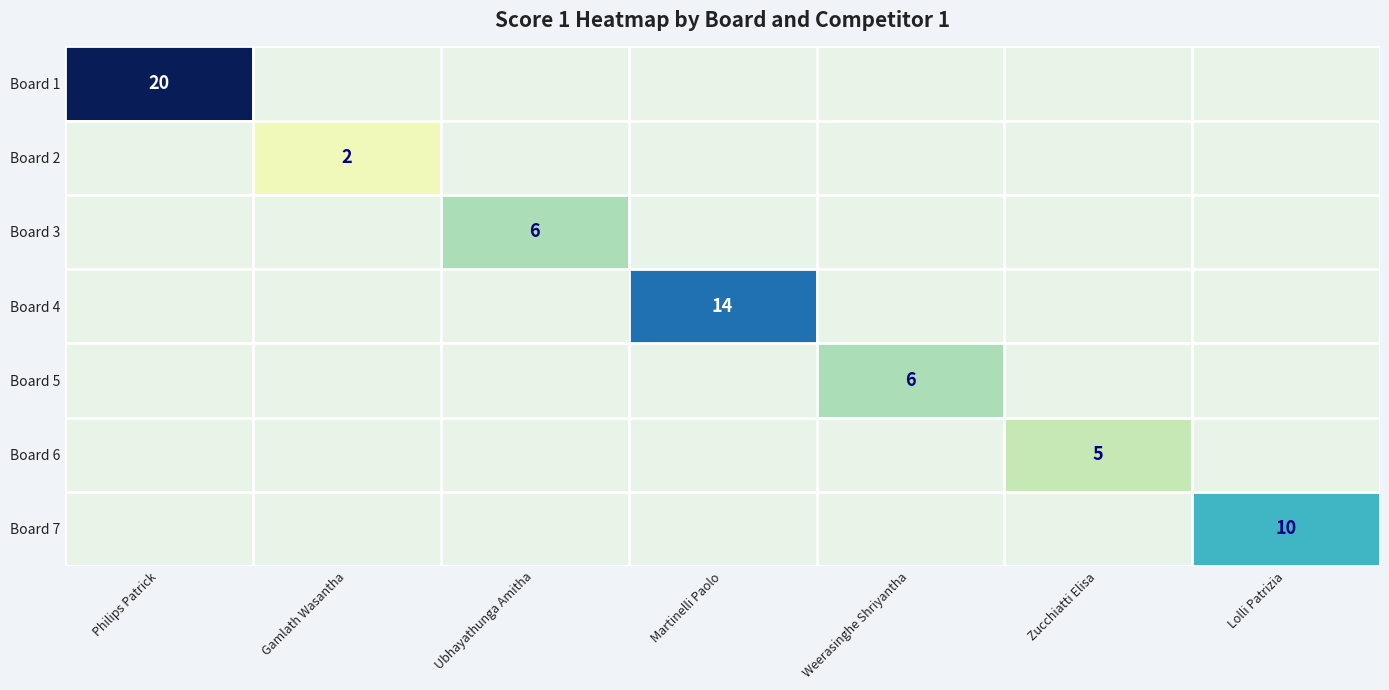

The Board 7 series shows 4 at Lolli Patrizia. True or false?

False